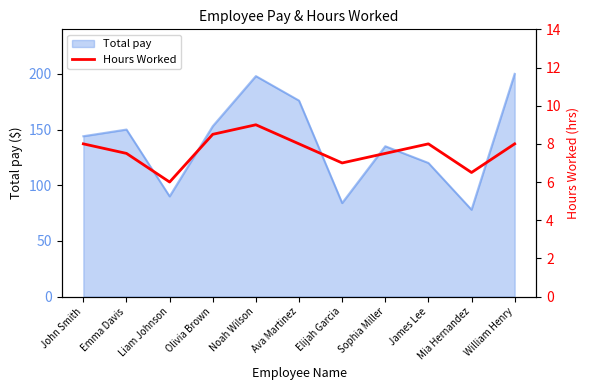

Read the Total pay value at Elijah Garcia.

84